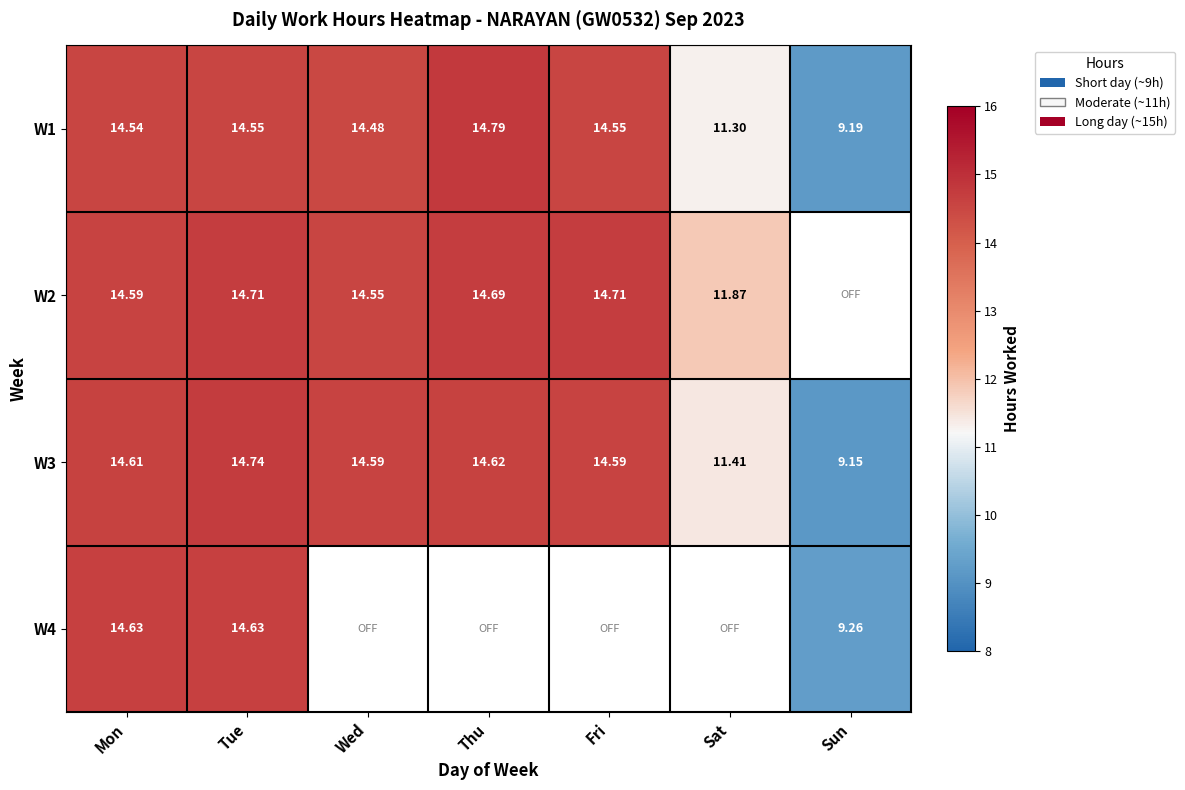

At which category is the sum across all series the highest?

Tue